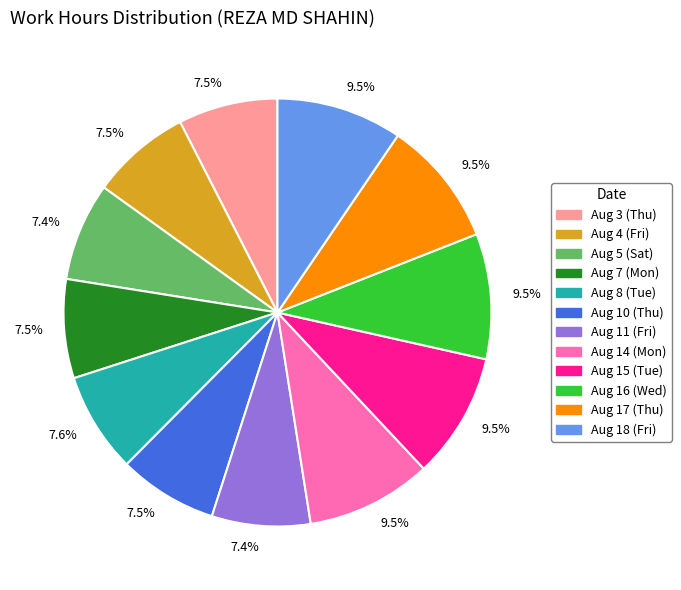

To the nearest percent, what is the difference between the largest and smallest slice percentages?

2%